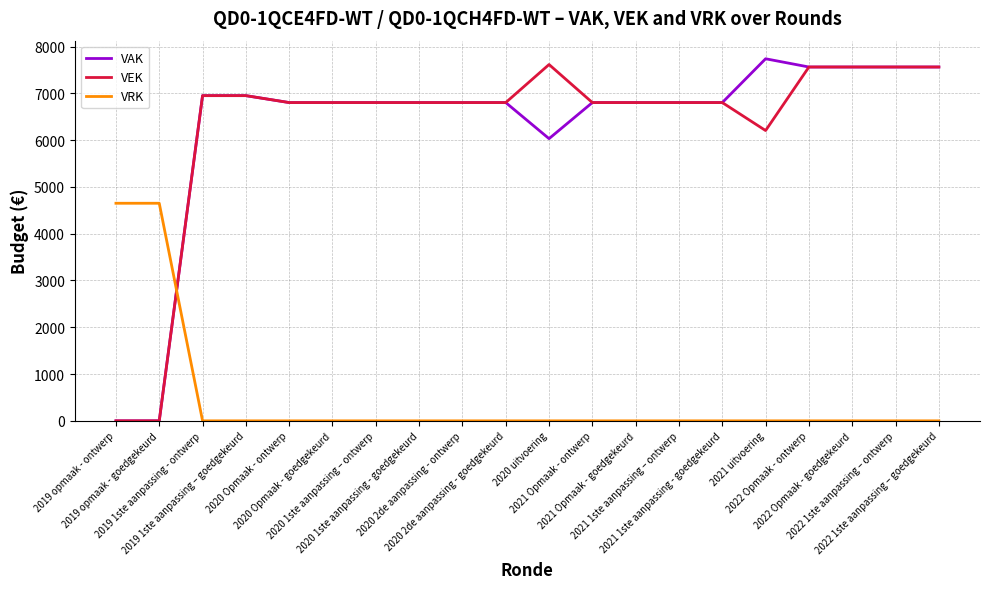

Which series ends up on top after the final intersection of VAK and VRK?

VAK